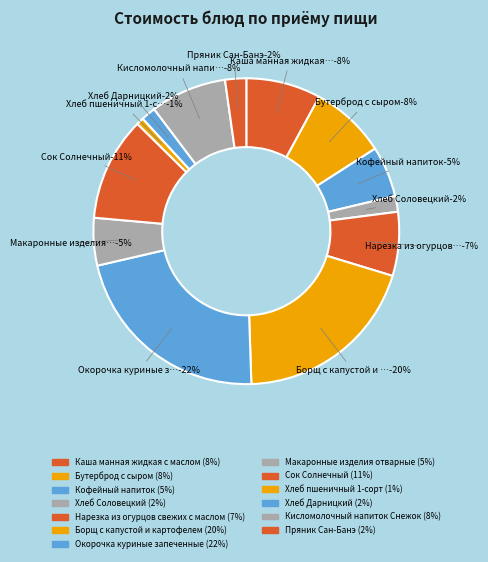

Which category has the smallest portion of the pie?

Хлеб пшеничный 1-сорт